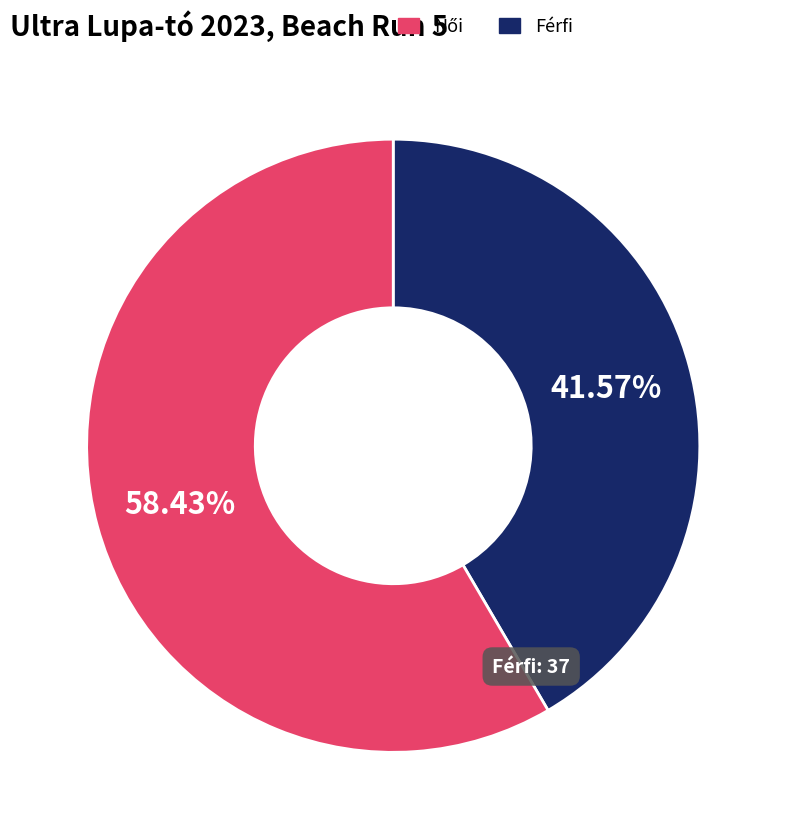

Does any single category account for the majority?

Yes